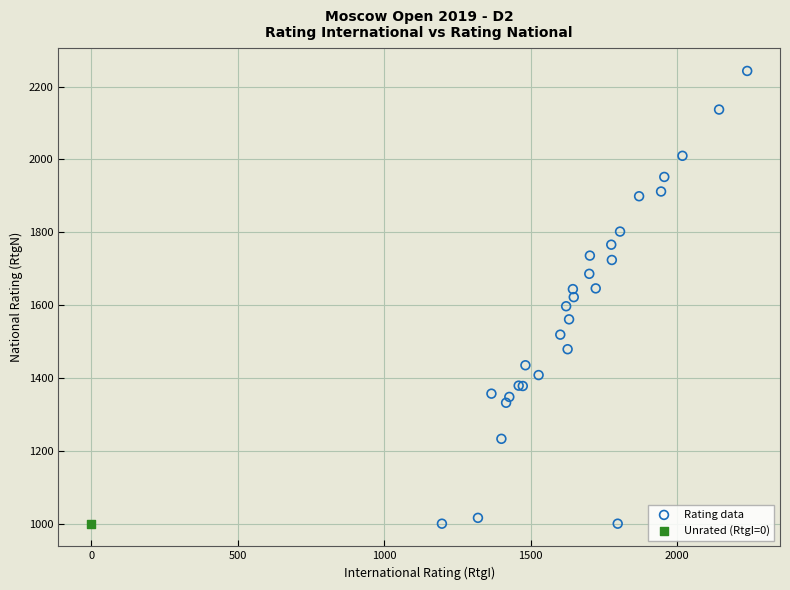

What are all the series names shown in the legend?

Rating data, Unrated (RtgI=0)